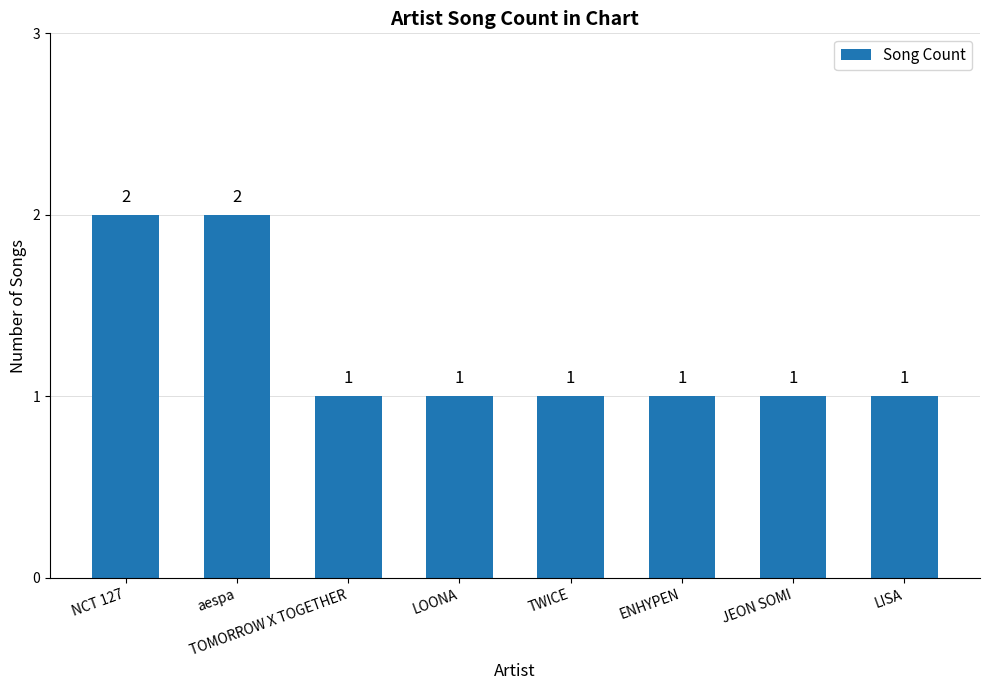

Is it true that the value at TWICE is 0?

False